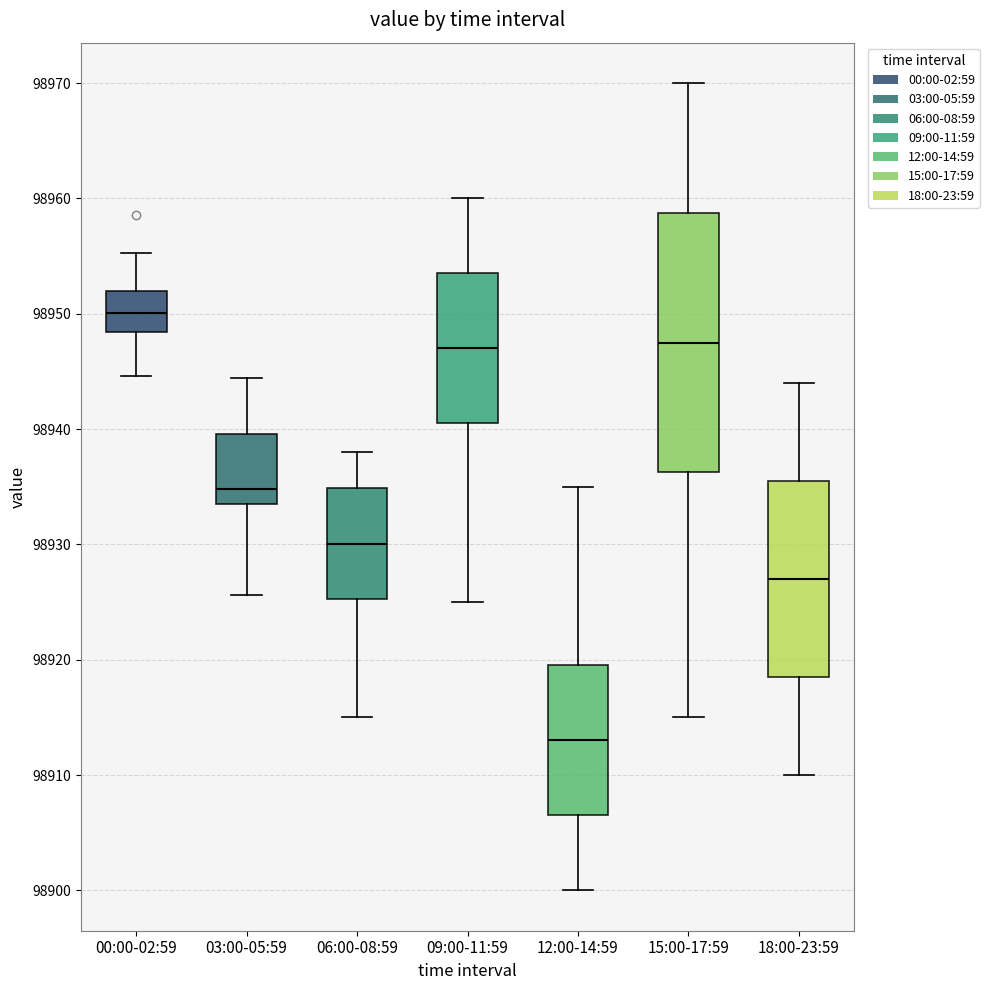

Comparing the boxes themselves (not the whiskers), which one is the tallest?

15:00-17:59